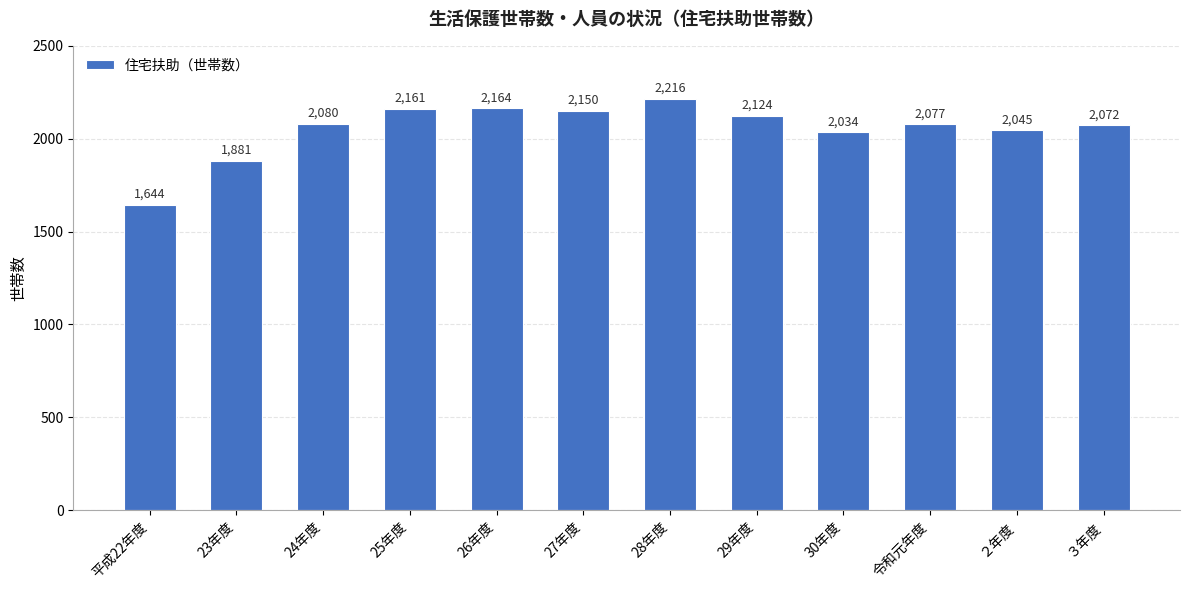

Rank the categories by value from highest to lowest.

28年度, 26年度, 25年度, 27年度, 29年度, 24年度, 令和元年度, ３年度, ２年度, 30年度, 23年度, 平成22年度